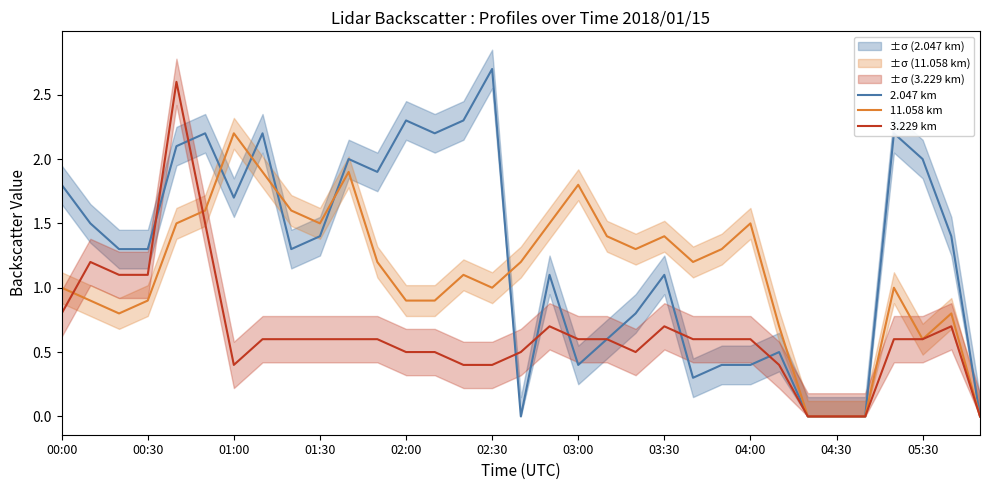

What is the maximum value for 2.047 km?

2.7